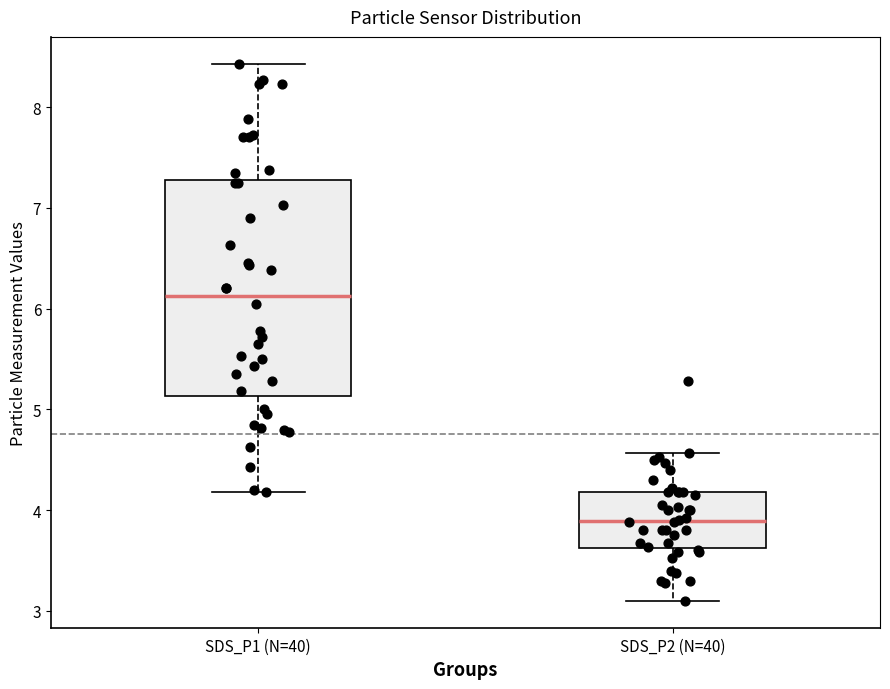

Reading left to right, transcribe this box plot: for each box, give where its median line is, the range the box spans, and where its two whiskers end, as read against the y-axis. The values are not printed on the chart, so give them approximately, as read against the axis.

SDS_P1 (N=40): median 6.1, box 5.1 to 7.3, whiskers 4.2 to 8.4
SDS_P2 (N=40): median 3.9, box 3.6 to 4.2, whiskers 3.1 to 4.6